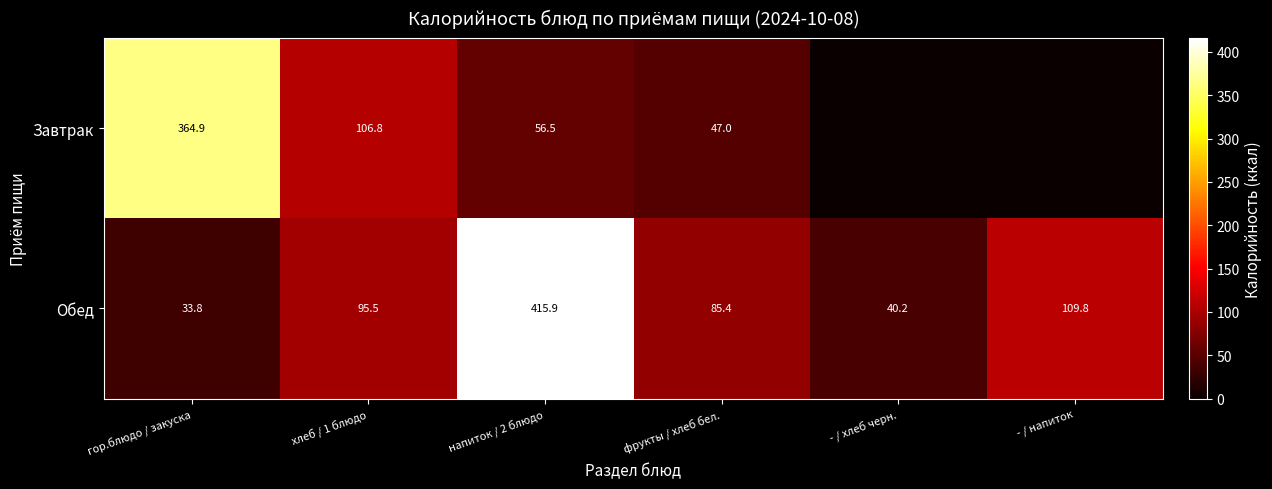

The value of Обед at хлеб / 1 блюдо is 95.5. True or false?

True